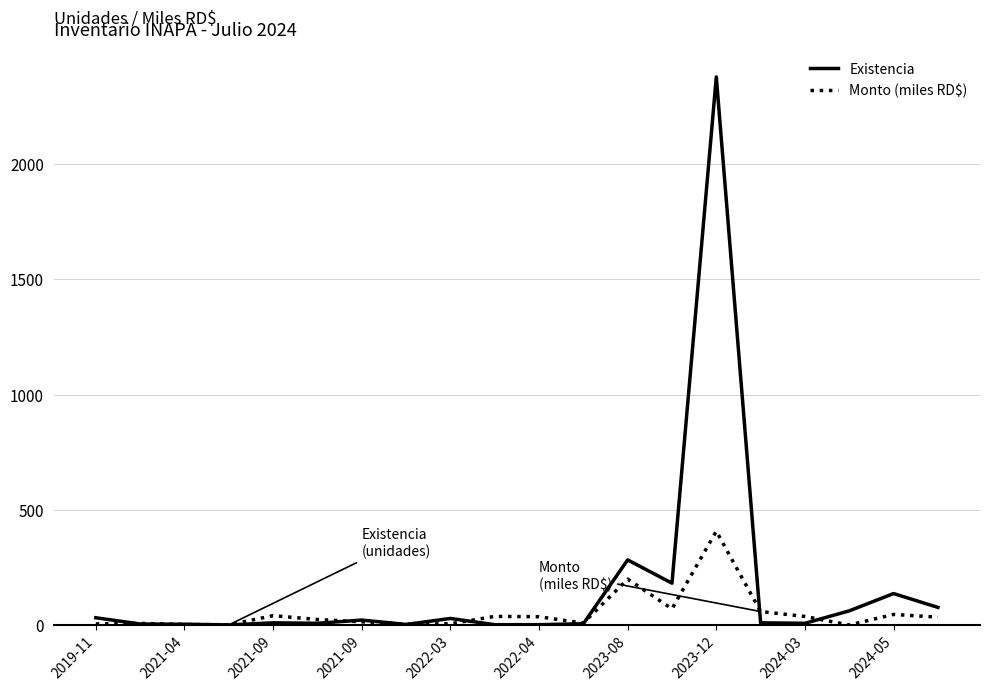

What are all the series names shown in the legend?

Existencia, Monto (miles RD$)